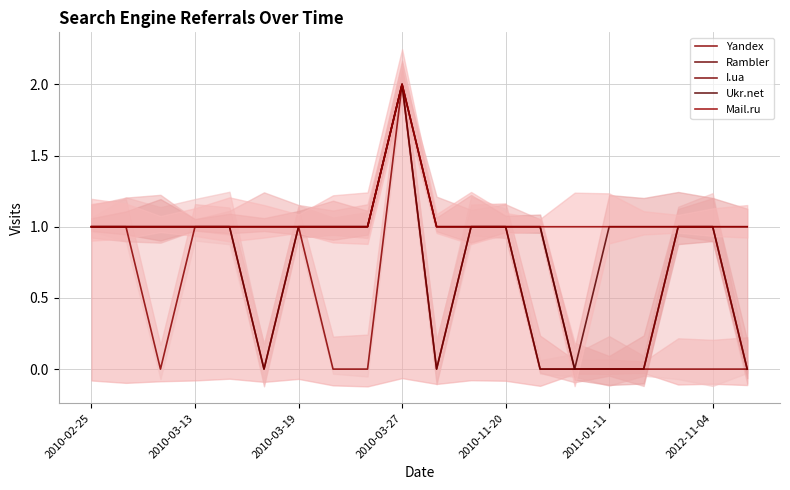

What is the average value of the Mail.ru series?

1